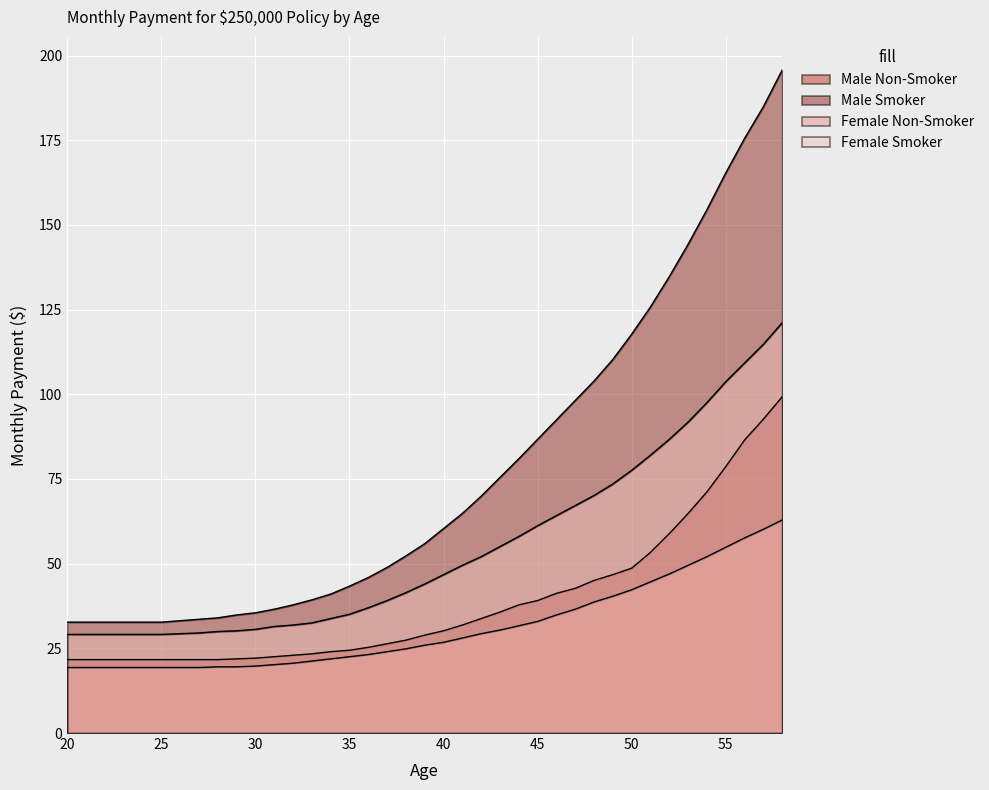

Rank the series at 25 from lowest to highest value.

Female Non-Smoker, Male Non-Smoker, Female Smoker, Male Smoker